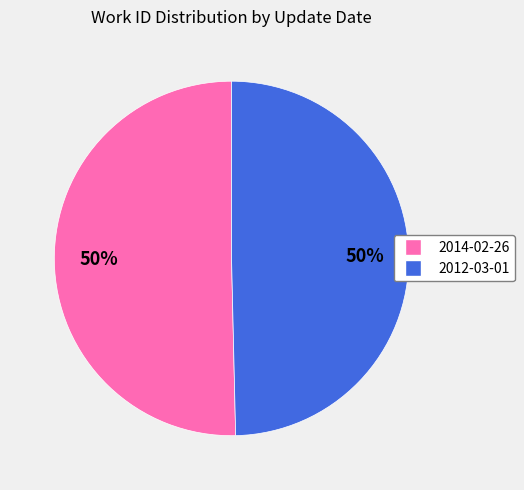

Do 2014-02-26 and 2012-03-01 together represent more than half of the pie?

Yes